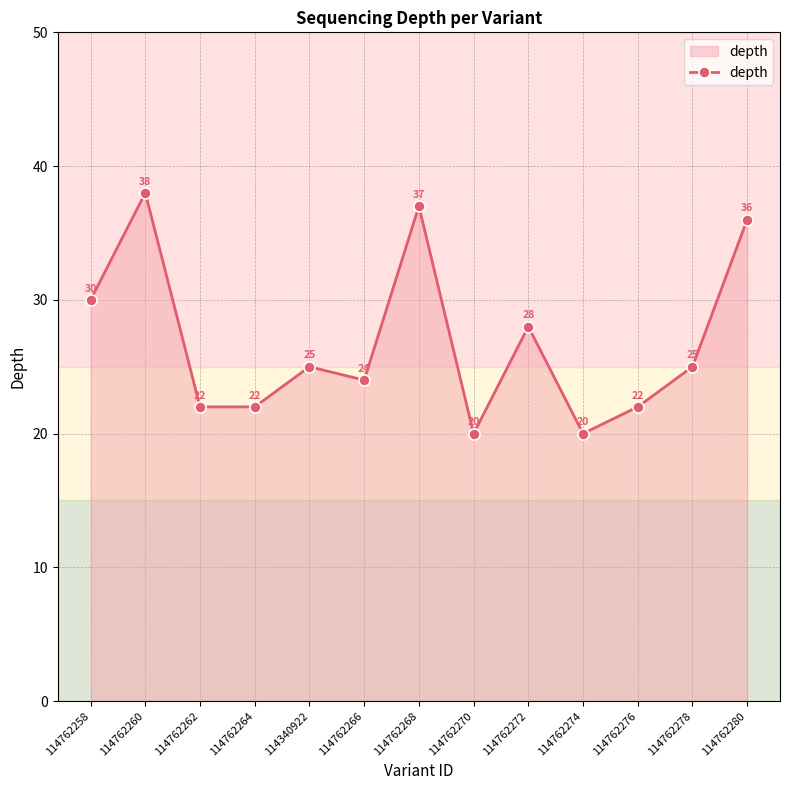

Between 114762280 and 114762268, which is larger?

114762268